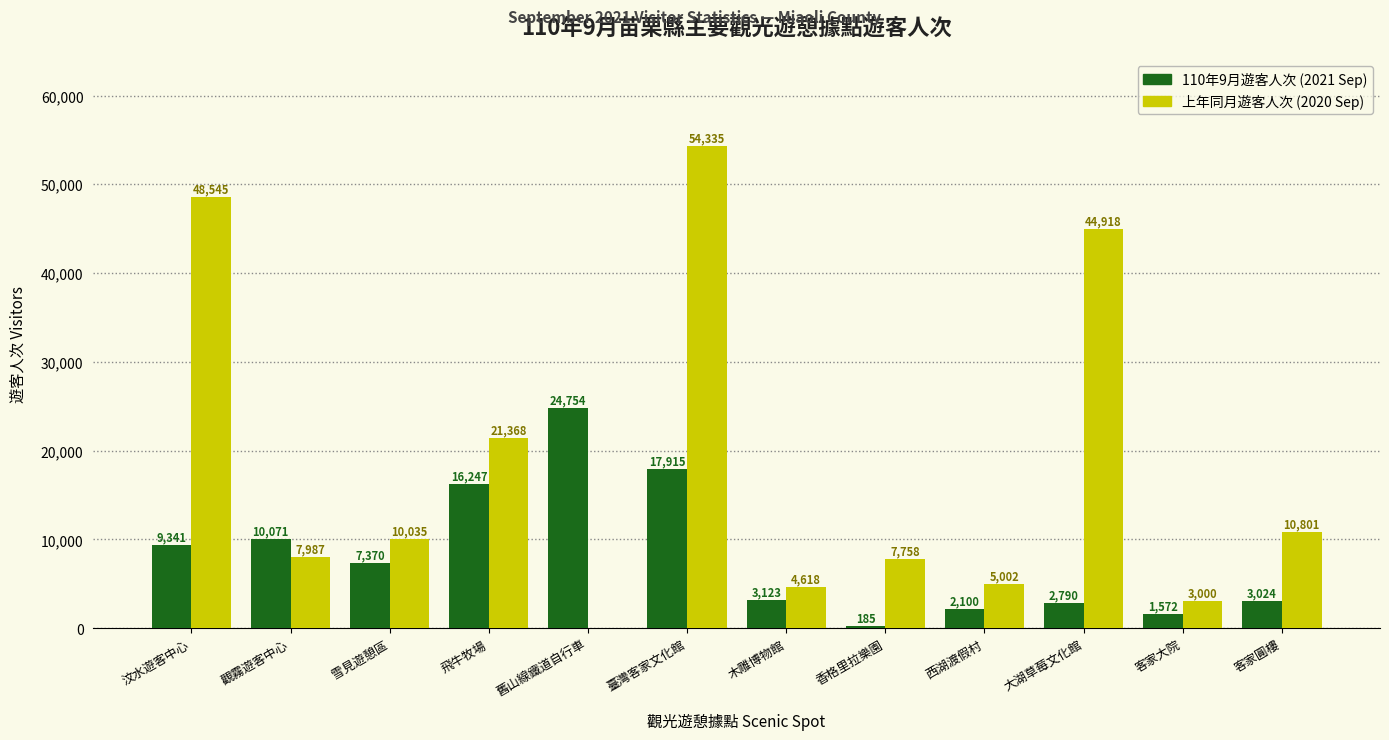

Which category has the highest value across all series?

臺灣客家文化館